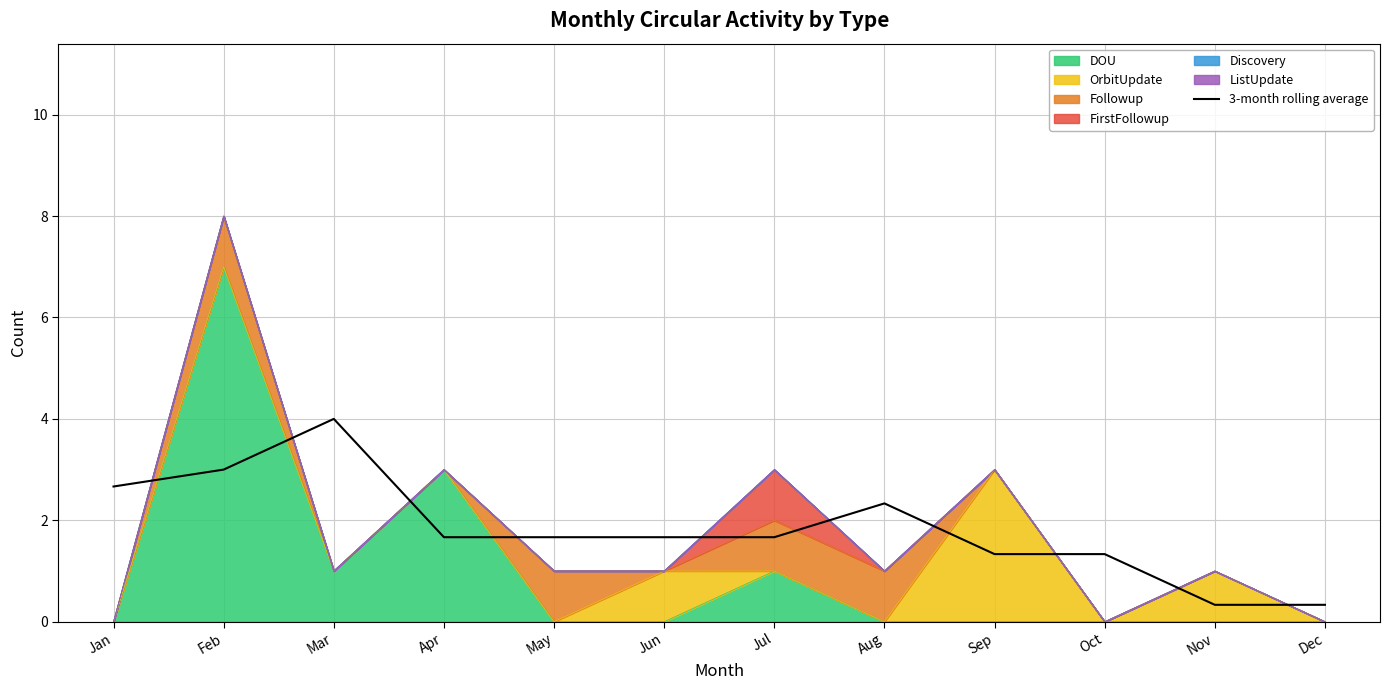

Where is the first local maximum?

Mar